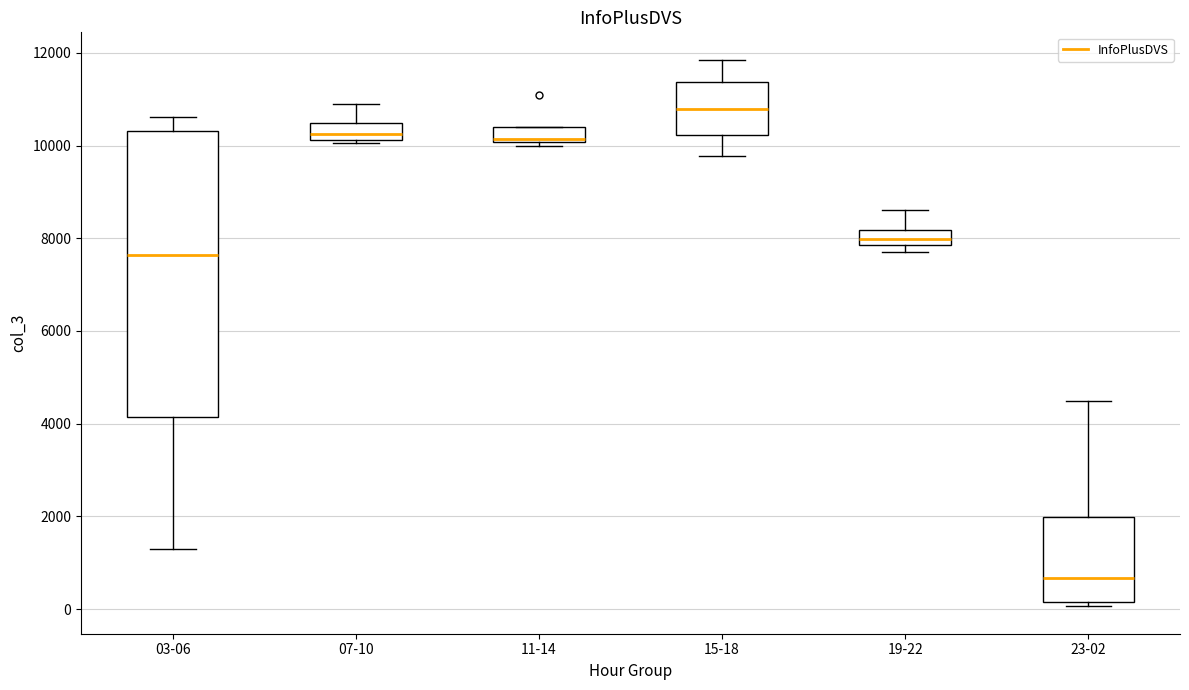

Reading left to right, read every box against the y-axis: the position of its median line, the range the box covers, and the ends of its whiskers. The values are not printed on the chart, so give them approximately, as read against the axis.

03-06: median 7600, box 4200 to 10400, whiskers 1400 to 10600
07-10: median 10200 (just above the box's lower edge), box 10200 to 10400, whiskers 10000 to 10800
11-14: median 10200, box 10000 to 10400, whiskers 10000 (just below the box's lower edge) to 10400
15-18: median 10800, box 10200 to 11400, whiskers 9800 to 11800
19-22: median 8000, box 7800 to 8200, whiskers 7600 to 8600
23-02: median 600, box 200 to 2000, whiskers 0 to 4400